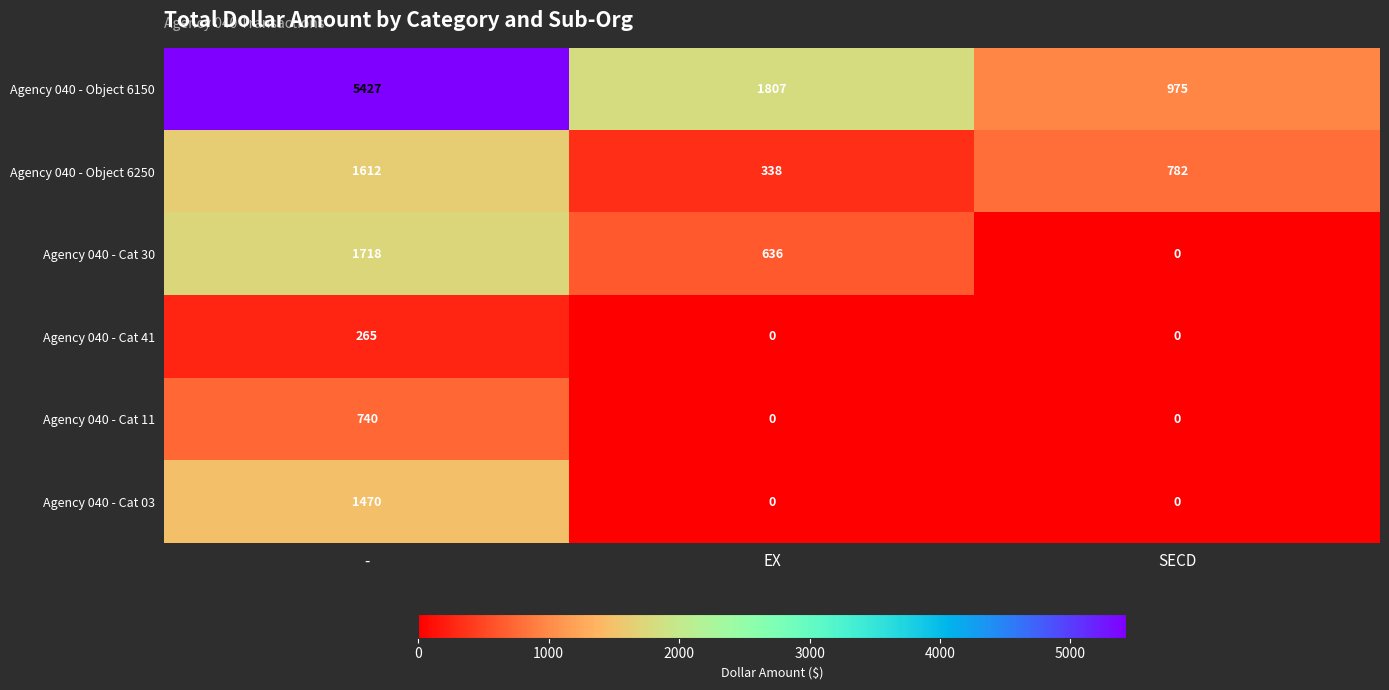

List the series in order of their peak value, lowest first.

Agency 040 - Cat 41, Agency 040 - Cat 11, Agency 040 - Cat 03, Agency 040 - Object 6250, Agency 040 - Cat 30, Agency 040 - Object 6150